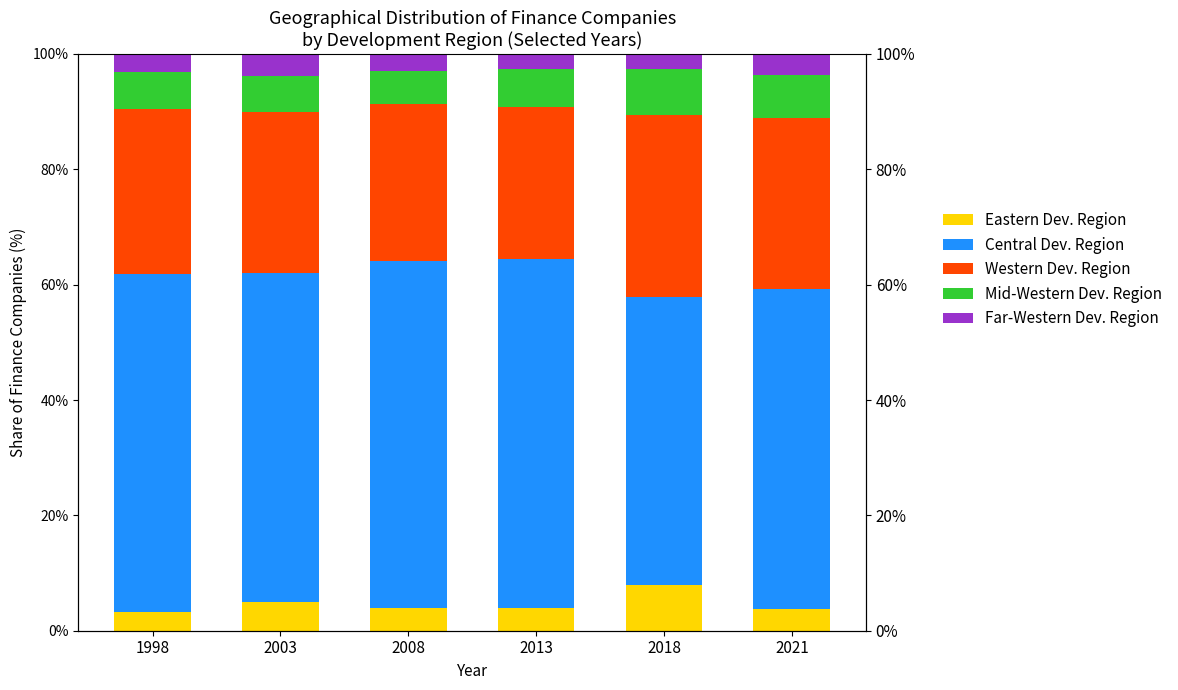

How many distinct data groups are displayed?

5